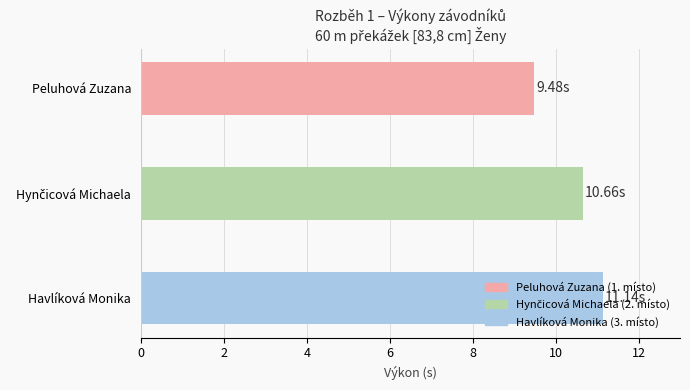

What is the sum of all values?

31.3